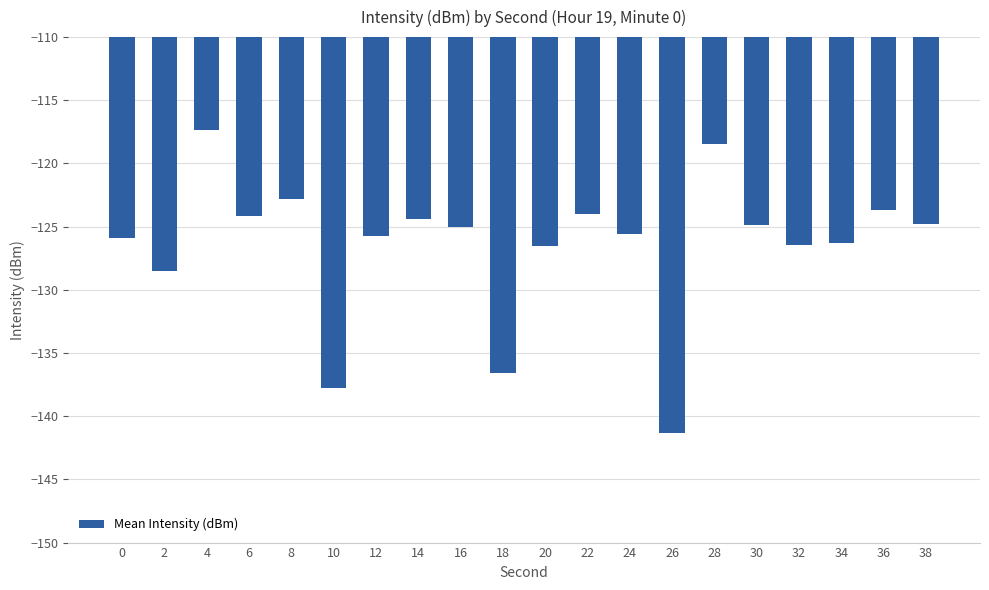

Which category has the highest value across all series?

4